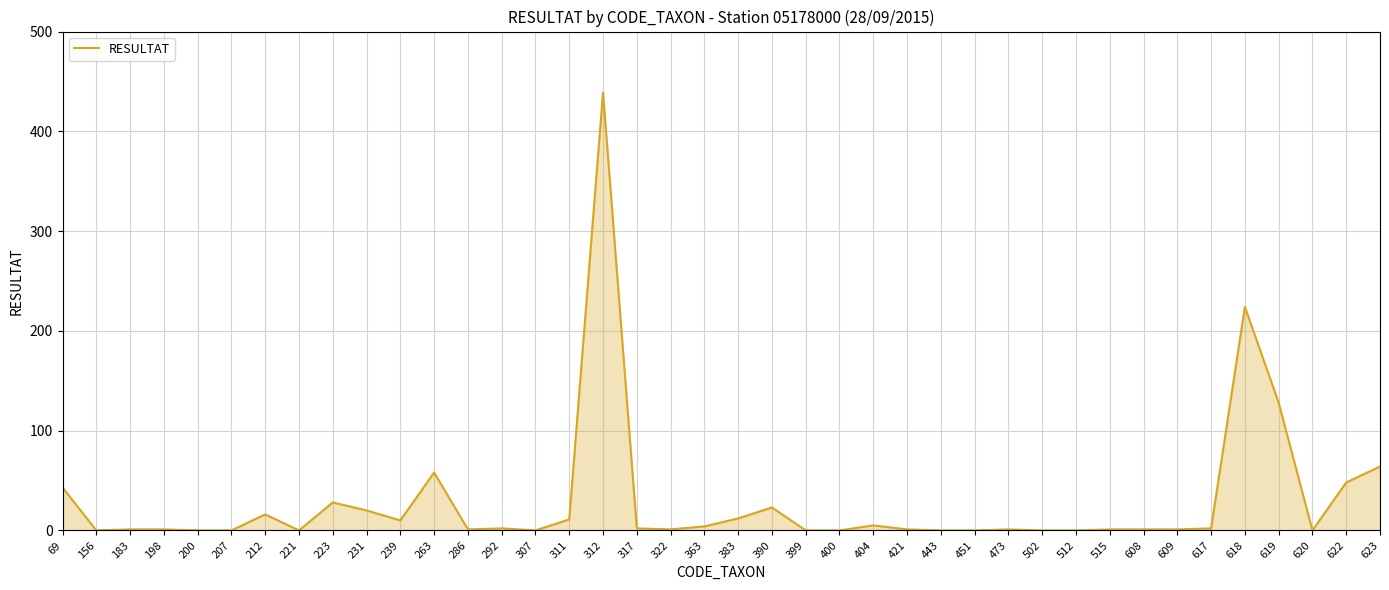

What is the difference between the values at 623 and 619?

64